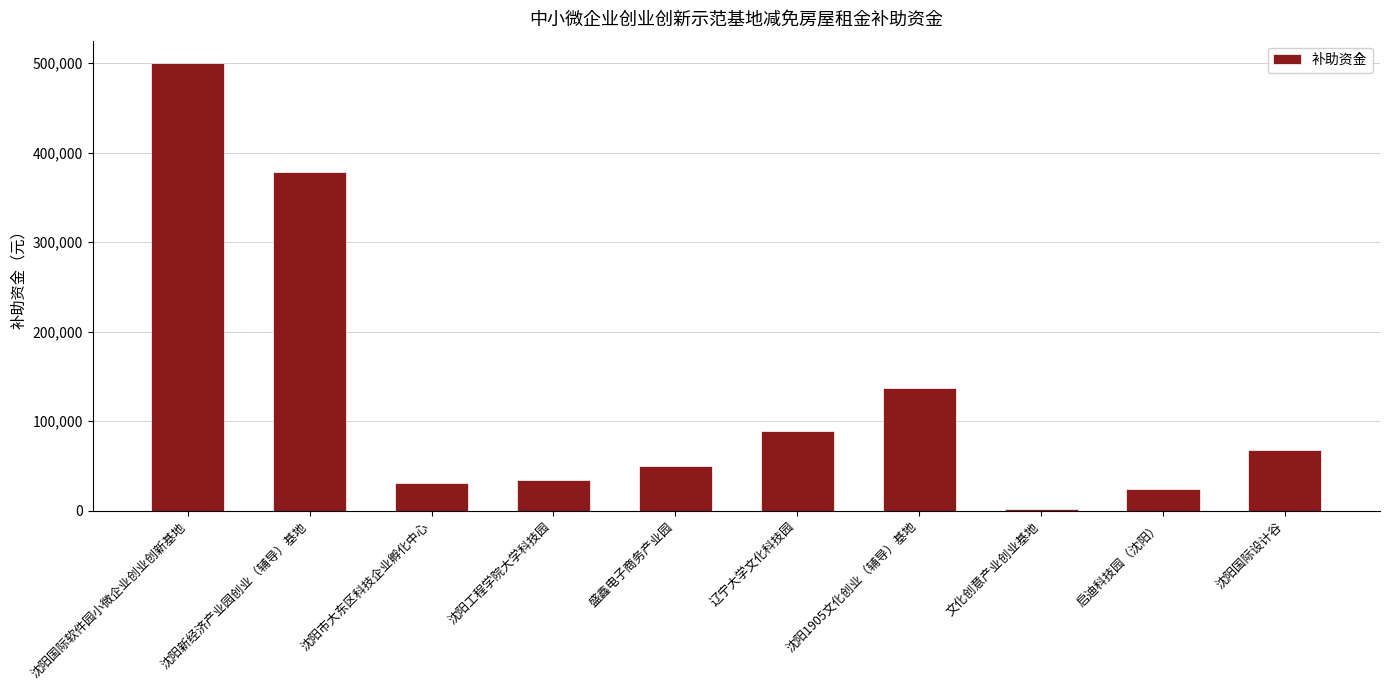

Reading right to left, what are all the values shown in this chart?

沈阳国际设计谷=68223	启迪科技园（沈阳）=24469	文化创意产业创业基地=1854	沈阳1905文化创业（辅导）基地=137072	辽宁大学文化科技园=88883	盛鑫电子商务产业园=49917	沈阳工程学院大学科技园=34682	沈阳市大东区科技企业孵化中心=30649	沈阳新经济产业园创业（辅导）基地=378733	沈阳国际软件园小微企业创业创新基地=500000